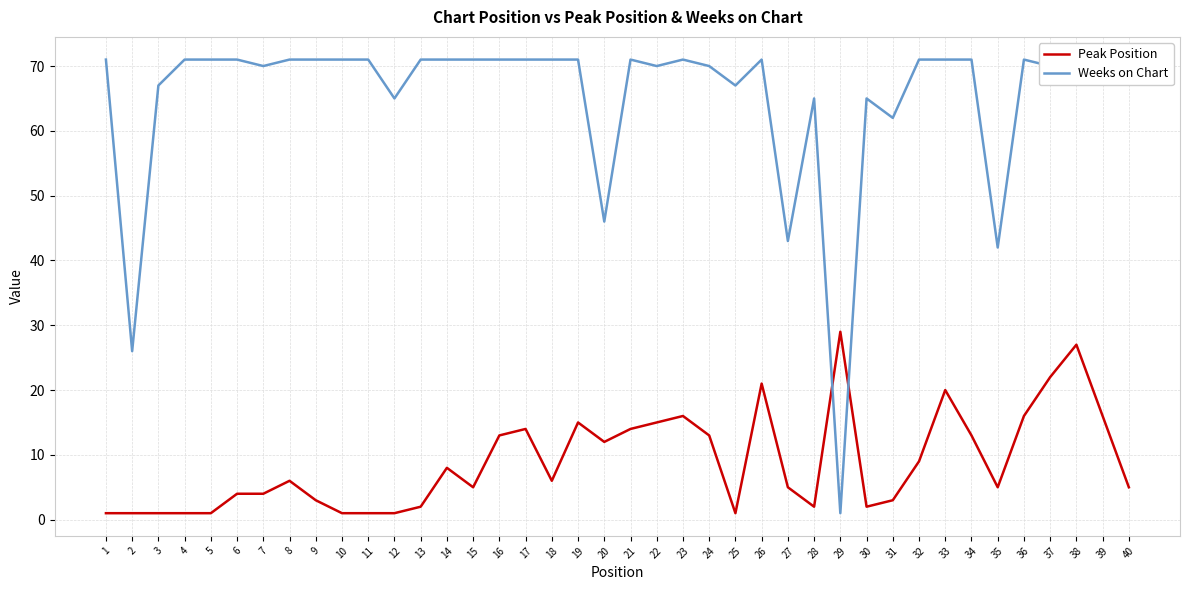

What is the smallest value displayed?

1